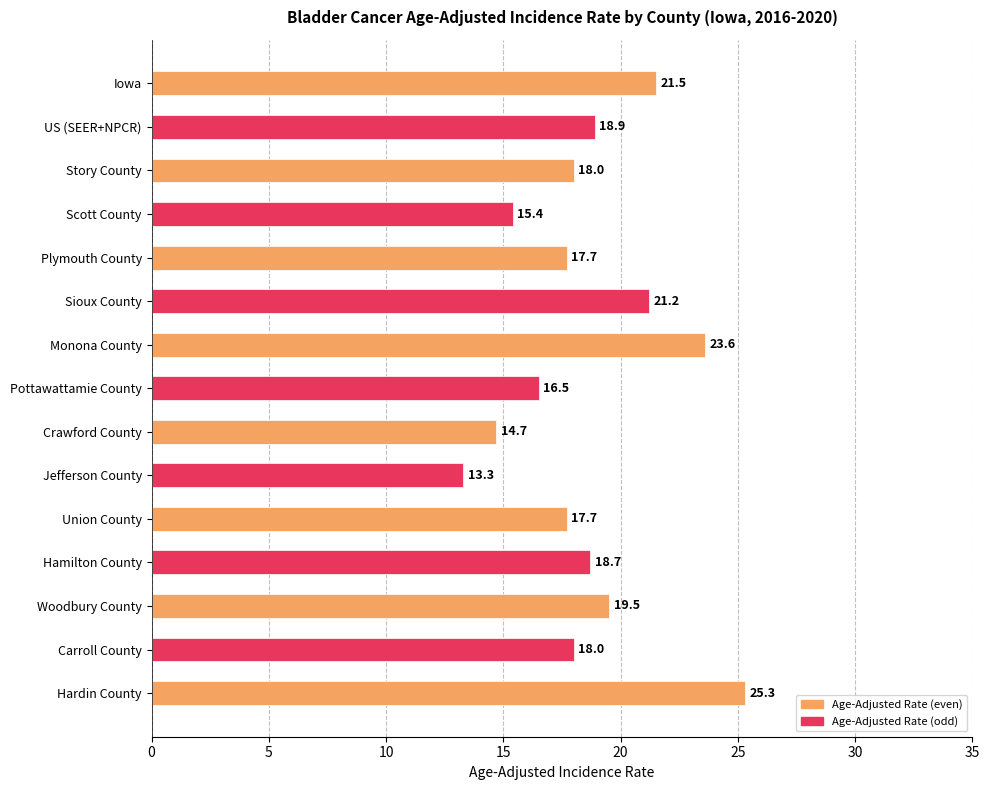

Reading top to bottom, transcribe all the data shown in this chart.

Iowa=21.5	US (SEER+NPCR)=18.9	Story County=18.0	Scott County=15.4	Plymouth County=17.7	Sioux County=21.2	Monona County=23.6	Pottawattamie County=16.5	Crawford County=14.7	Jefferson County=13.3	Union County=17.7	Hamilton County=18.7	Woodbury County=19.5	Carroll County=18.0	Hardin County=25.3